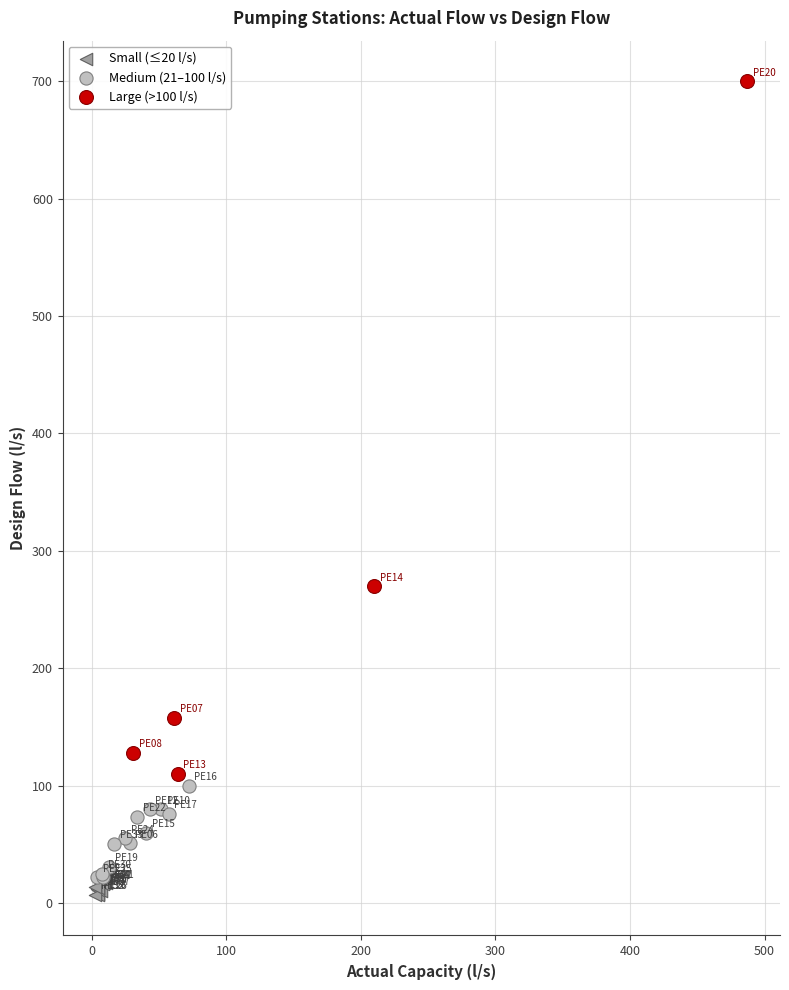

Which series has the widest spread of Y values?

Large (>100 l/s)